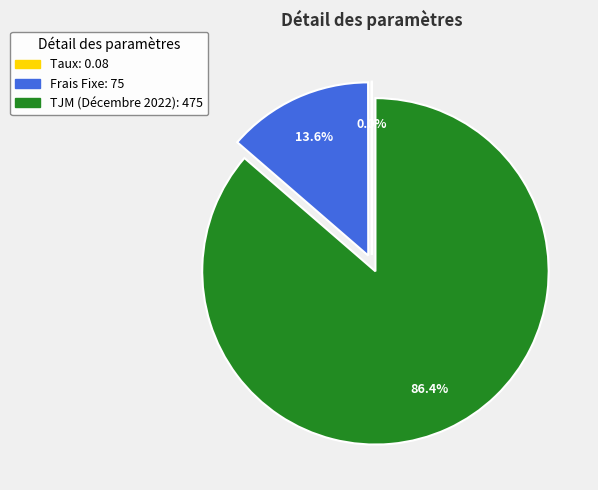

What is the largest slice in the pie chart?

TJM (Décembre 2022)